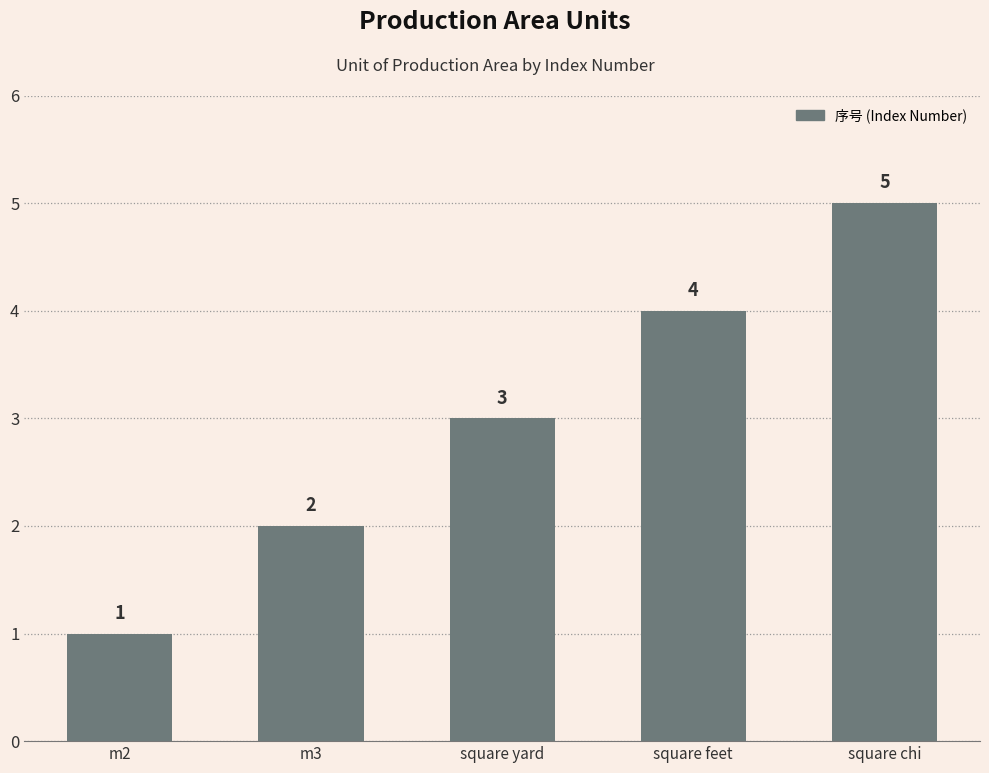

What is the value of the 4th bar from the left?

4